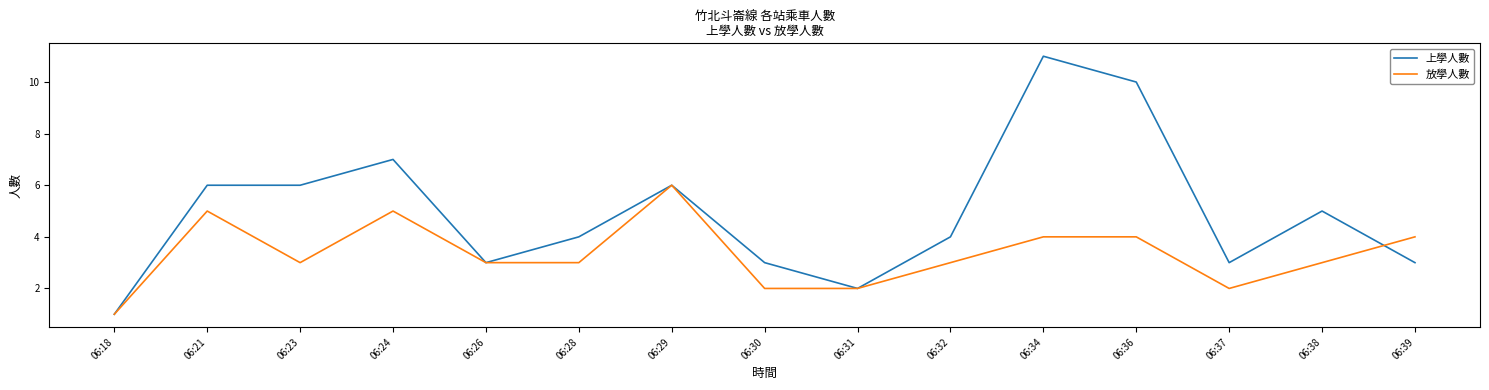

What is the spread (max minus min) of values at 06:39?

1